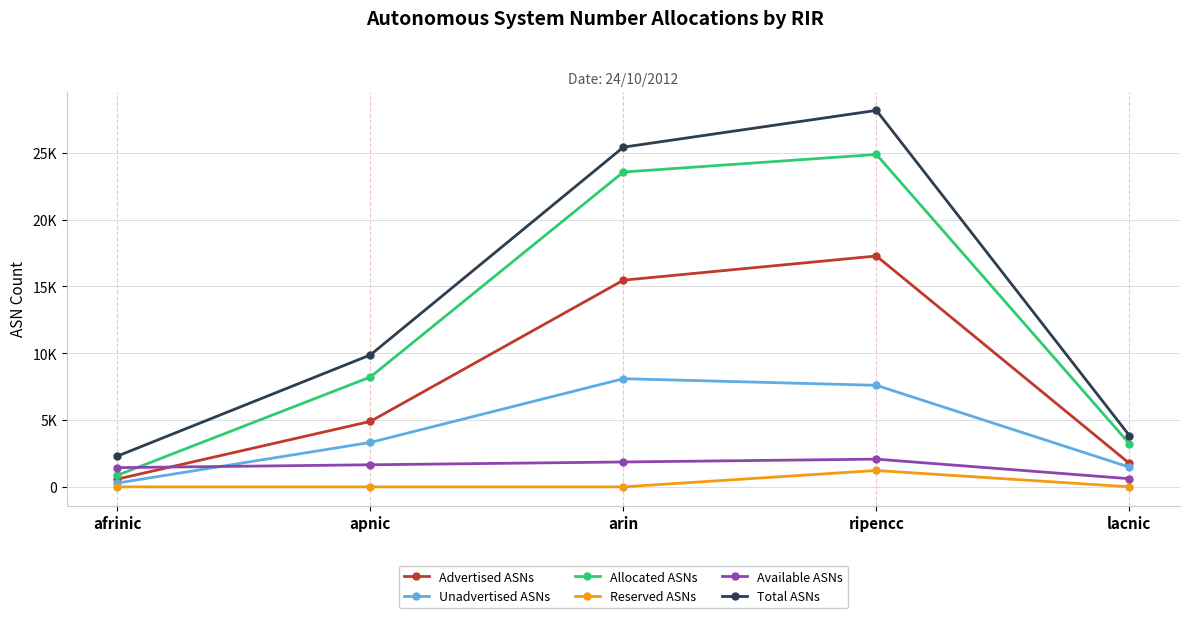

At which category is the sum across all series the highest?

ripencc